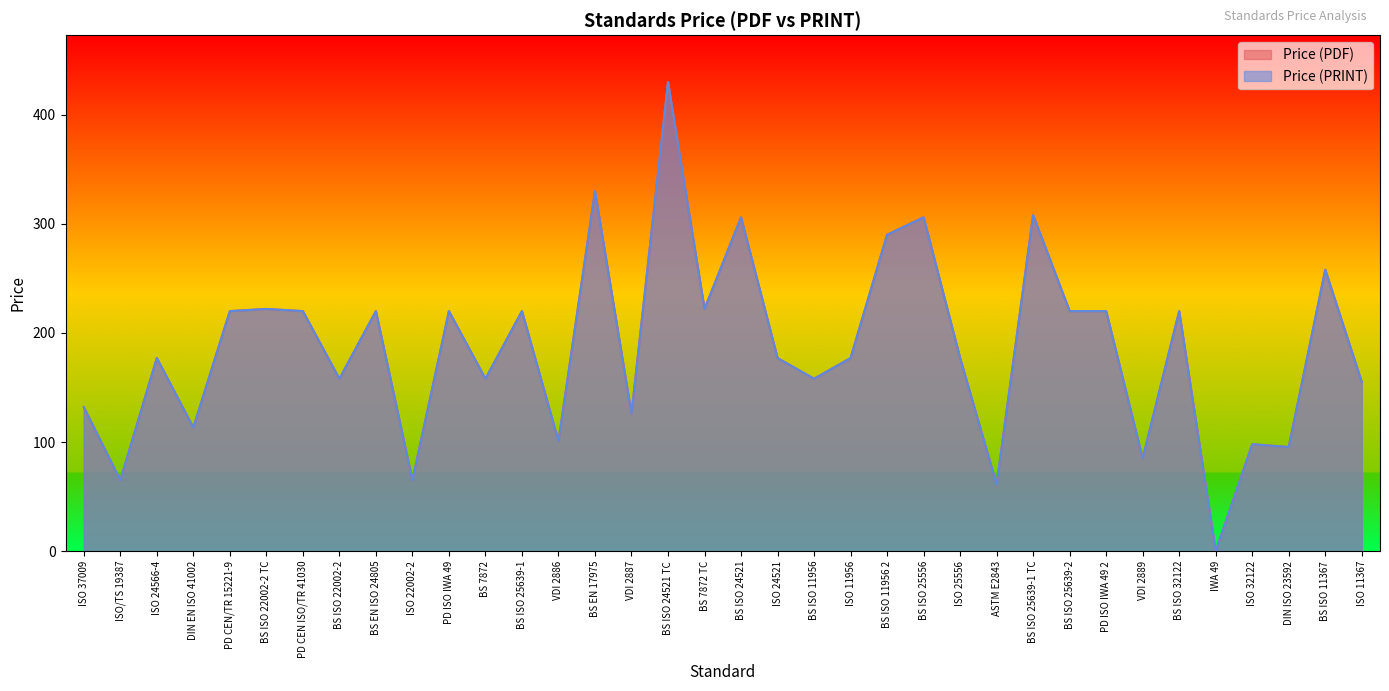

Between DIN ISO 23592 and BS 7872 TC, which is larger?

BS 7872 TC